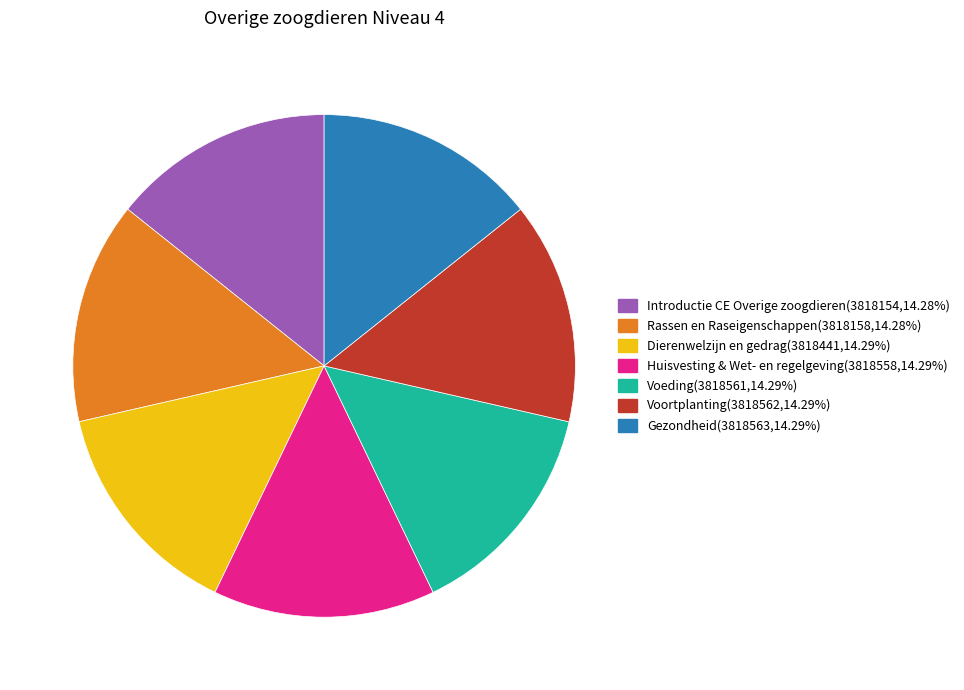

Count the number of slices in the pie.

7